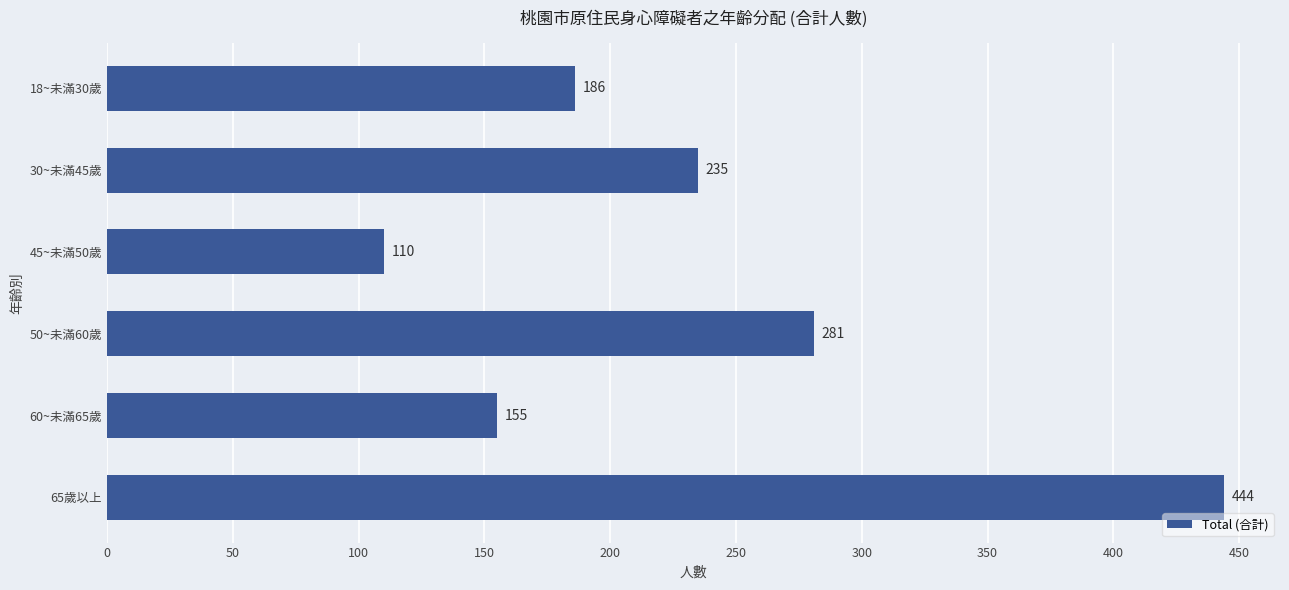

The chart shows a value of 444 at 65歲以上. True or false?

True